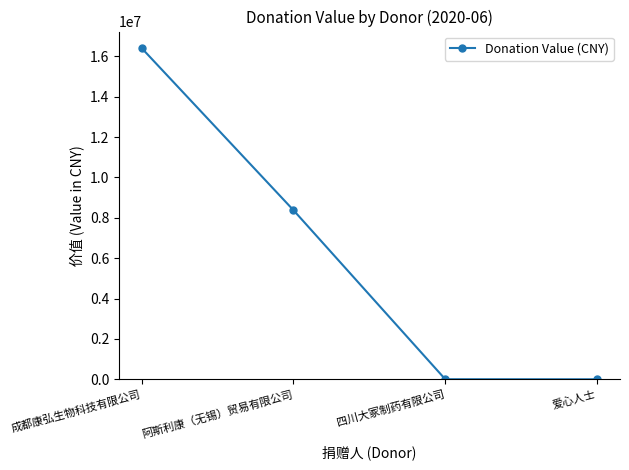

How many data points does each series have?

4